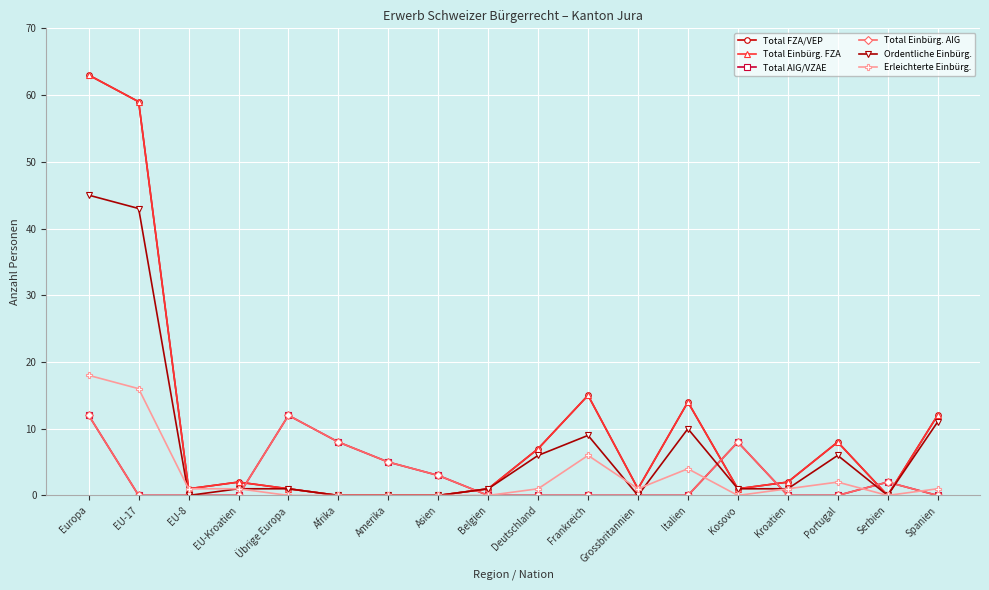

How many interior local peaks does the Total Einbürg. AIG series have?

3